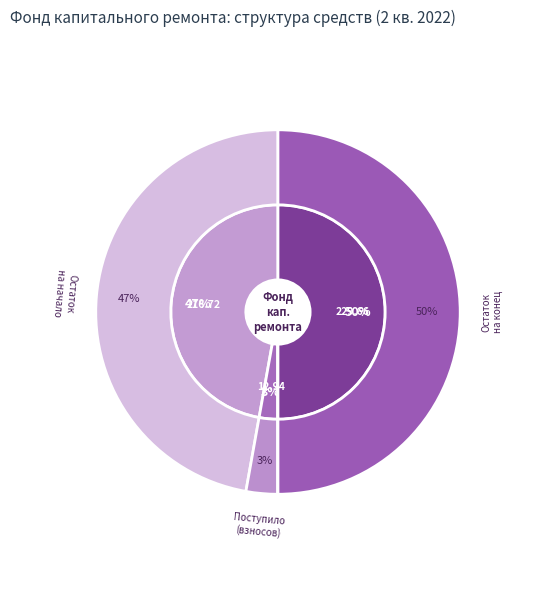

To the nearest percent, what percentage of the pie is Остаток на конец?

50%